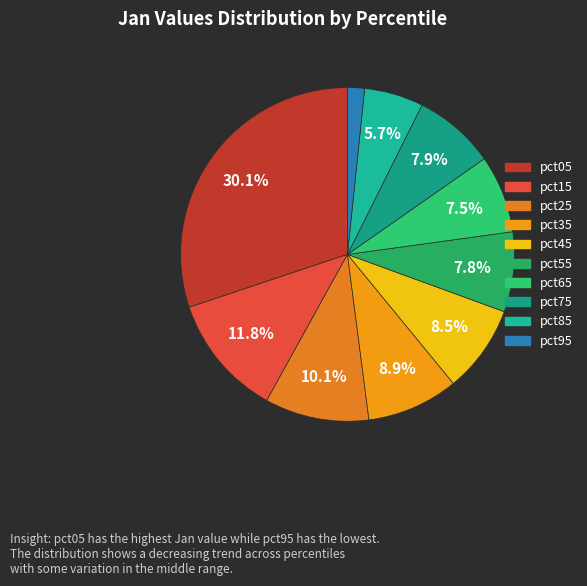

To the nearest percent, what is the average slice percentage?

10%